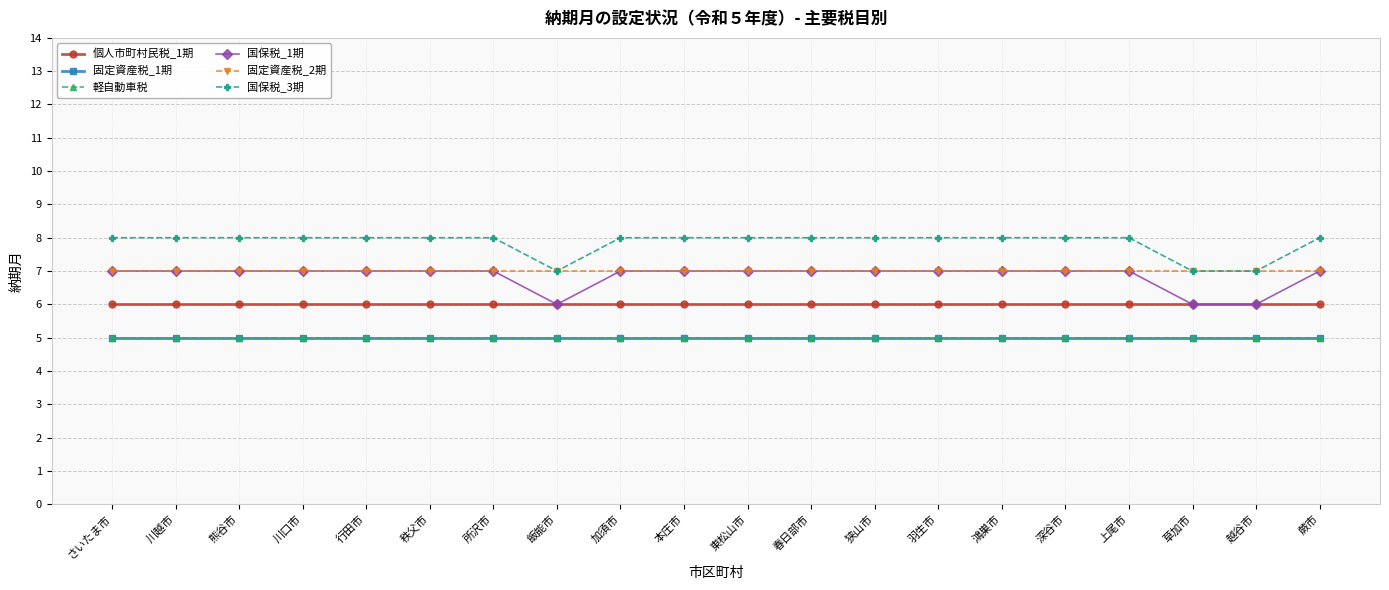

Reading right to left, extract all data points from this chart.

個人市町村民税_1期: 6	6	6	6	6	6	6	6	6	6	6	6	6	6	6	6	6	6	6	6
固定資産税_1期: 5	5	5	5	5	5	5	5	5	5	5	5	5	5	5	5	5	5	5	5
軽自動車税: 5	5	5	5	5	5	5	5	5	5	5	5	5	5	5	5	5	5	5	5
国保税_1期: 7	6	6	7	7	7	7	7	7	7	7	7	6	7	7	7	7	7	7	7
固定資産税_2期: 7	7	7	7	7	7	7	7	7	7	7	7	7	7	7	7	7	7	7	7
国保税_3期: 8	7	7	8	8	8	8	8	8	8	8	8	7	8	8	8	8	8	8	8